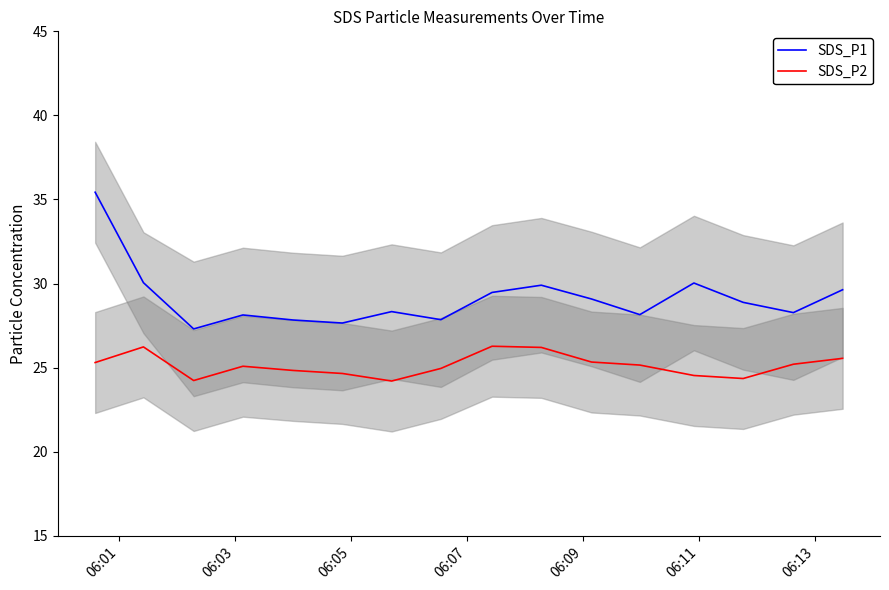

Which series has the largest total across all categories?

SDS_P1